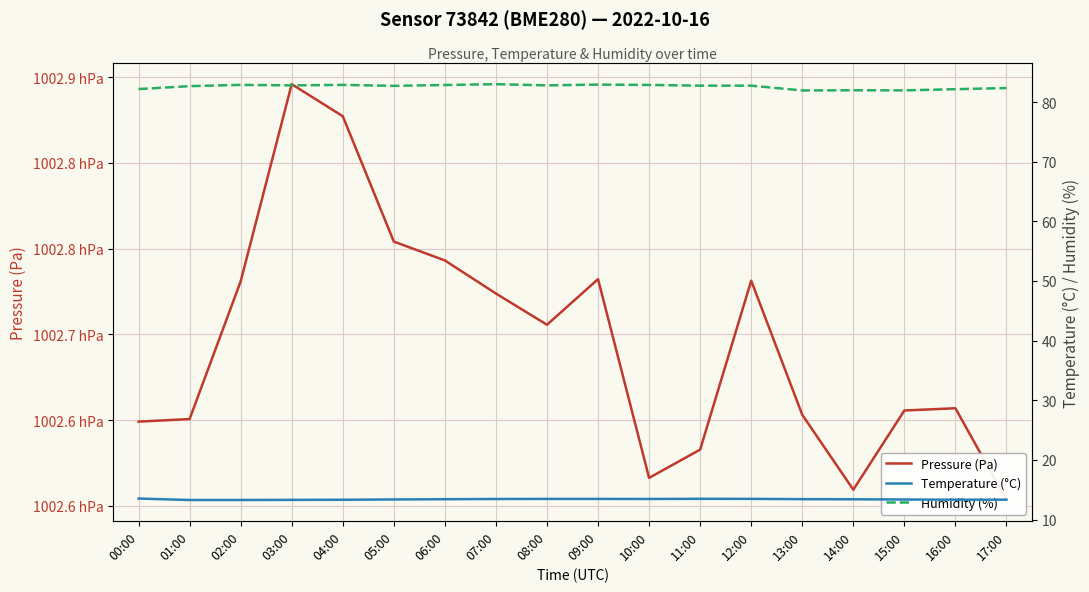

The Humidity (%) series shows 82.7 at 01:00. True or false?

True